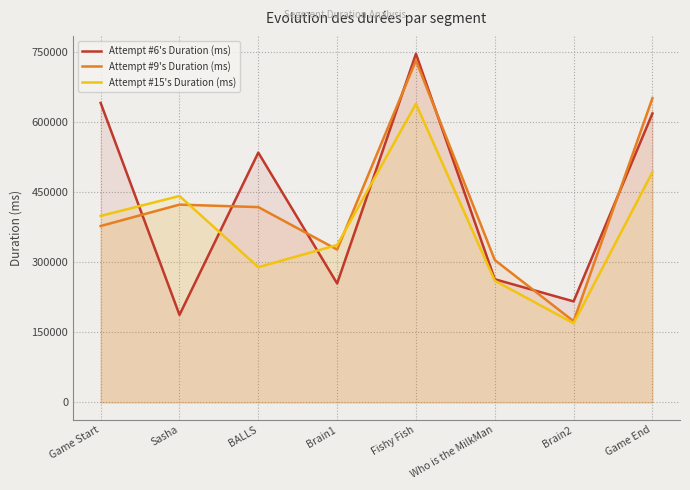

Where is the first local maximum for Attempt #15's Duration (ms)?

Sasha